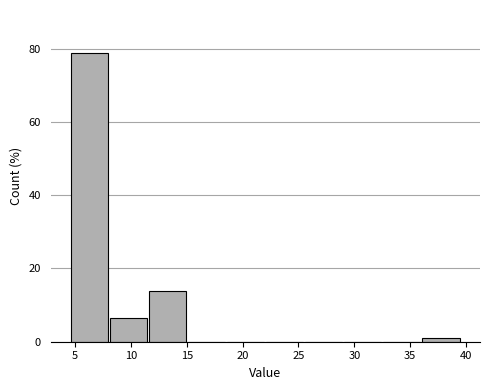

How tall is the bar that spans 4.5 to 8.0 on the x-axis? Neither the bar edges nor the heights are printed on the chart, so give them approximately, as read against the axes.

78